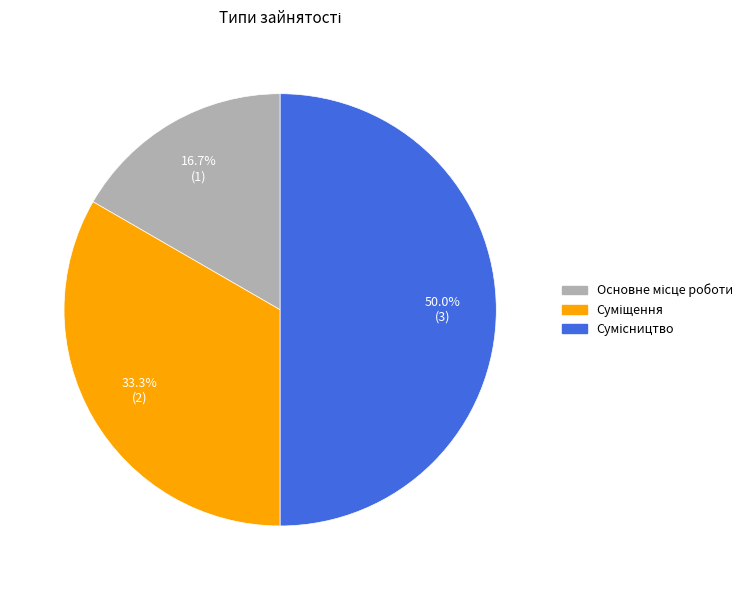

True or false: Основне місце роботи accounts for 17% of the total.

True